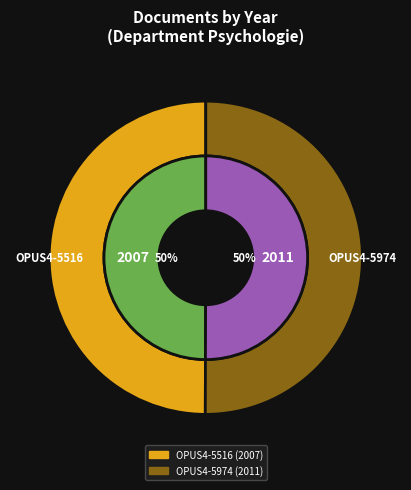

Does OPUS4-5516 represent more than half of the total?

No